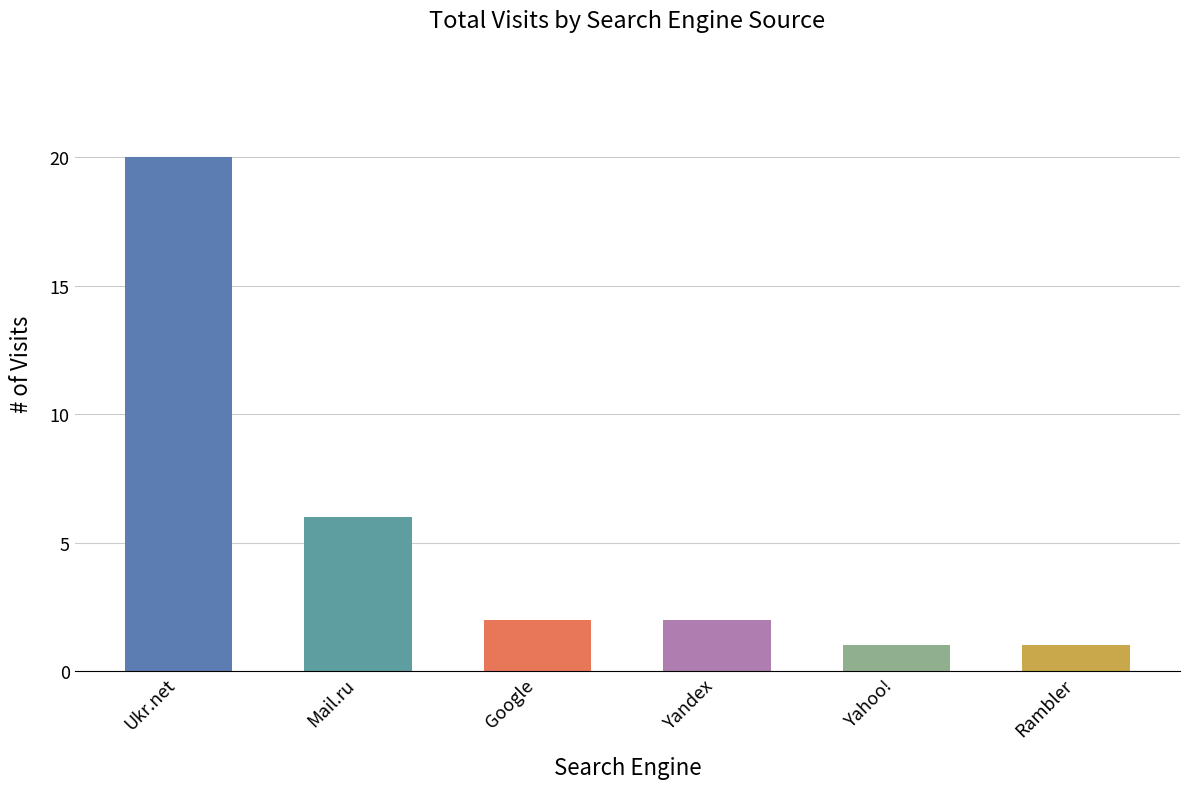

What position from the left is Ukr.net?

1